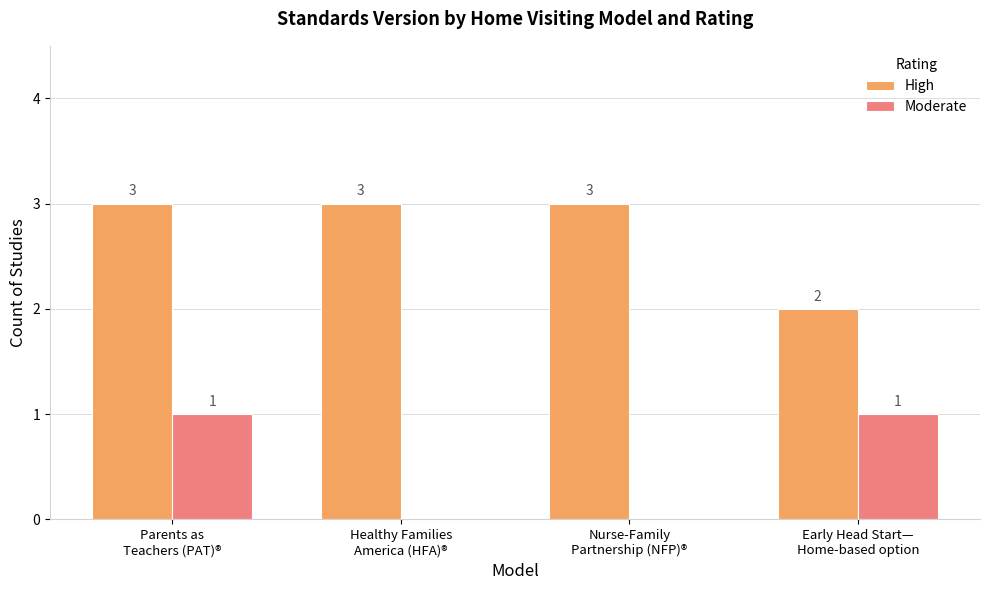

At which category is the sum across all series the highest?

Parents as
Teachers (PAT)®